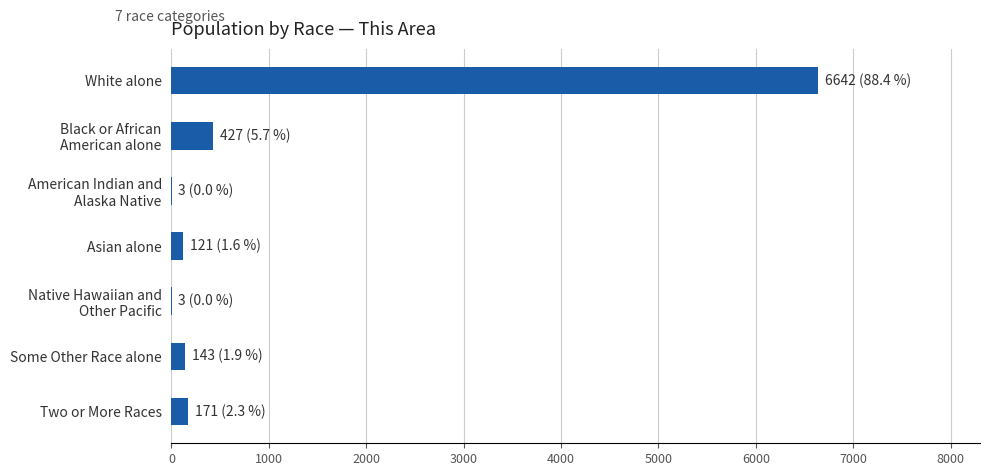

What is the greatest value displayed?

6642